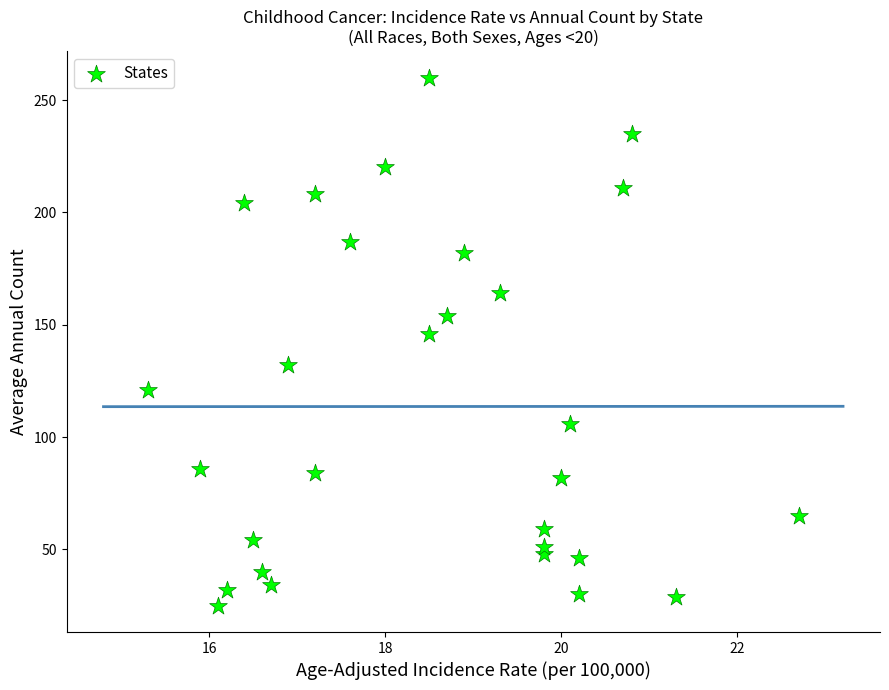

What Y value in the scatter plot is closest to 142?

146